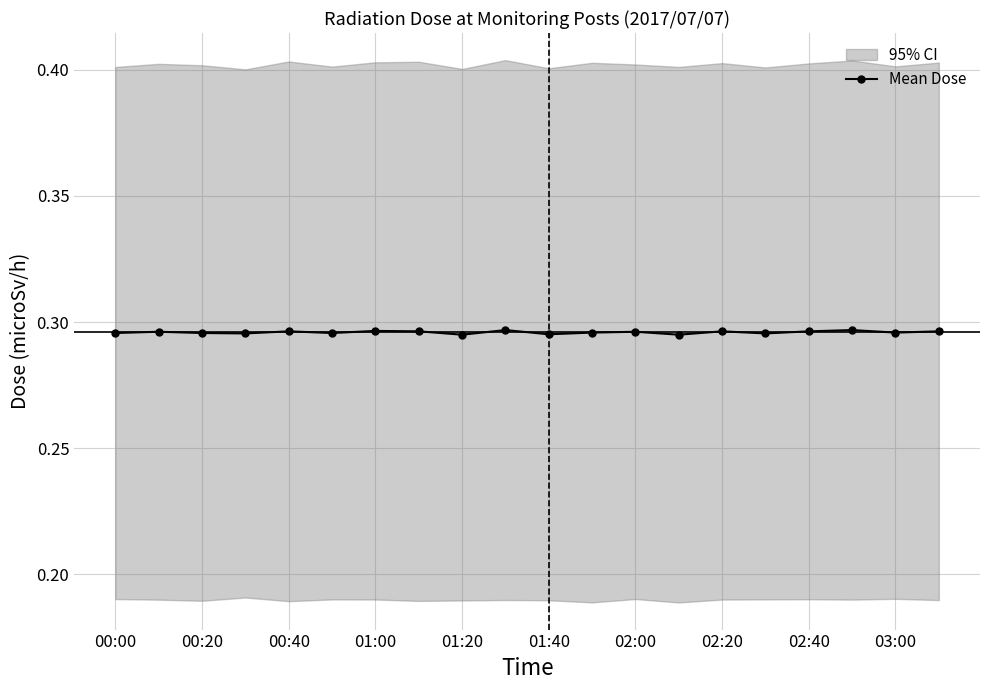

The Mean Dose series shows 0.1 at 01:40. True or false?

False